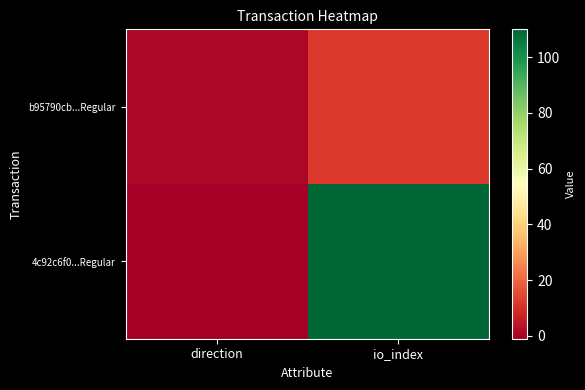

Is the value of 4c92c6f0...Regular at direction greater than the value of b95790cb...Regular at direction?

No